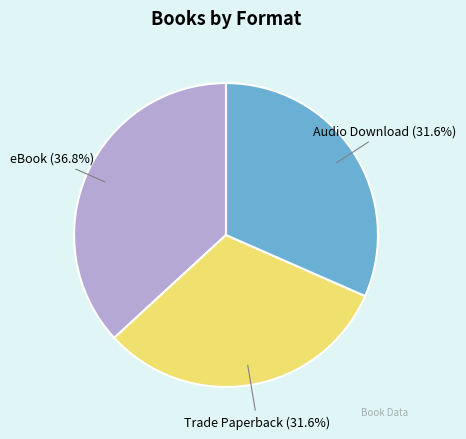

Is there a majority slice in this chart?

No